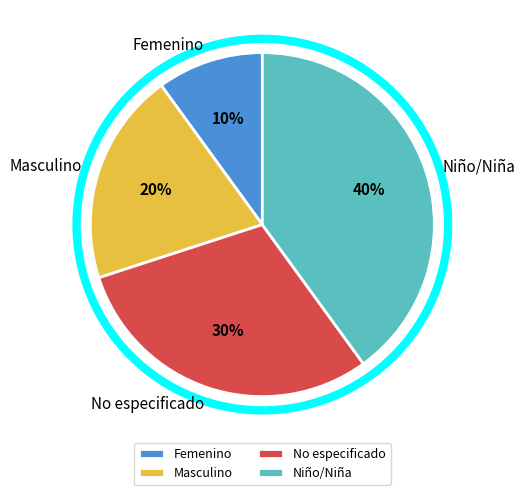

Does Niño/Niña represent more than half of the total?

No